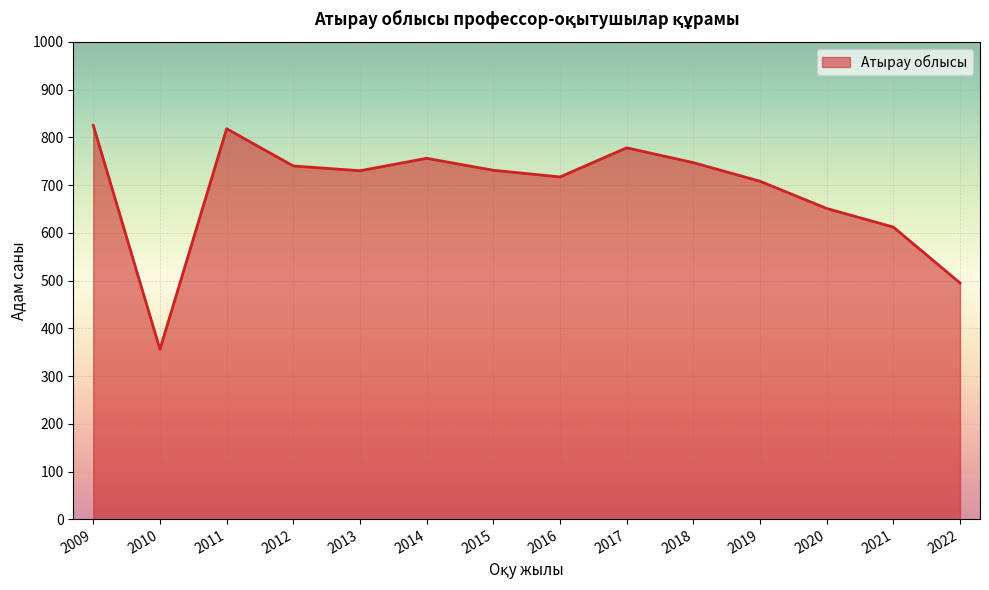

What is the greatest value displayed?

825